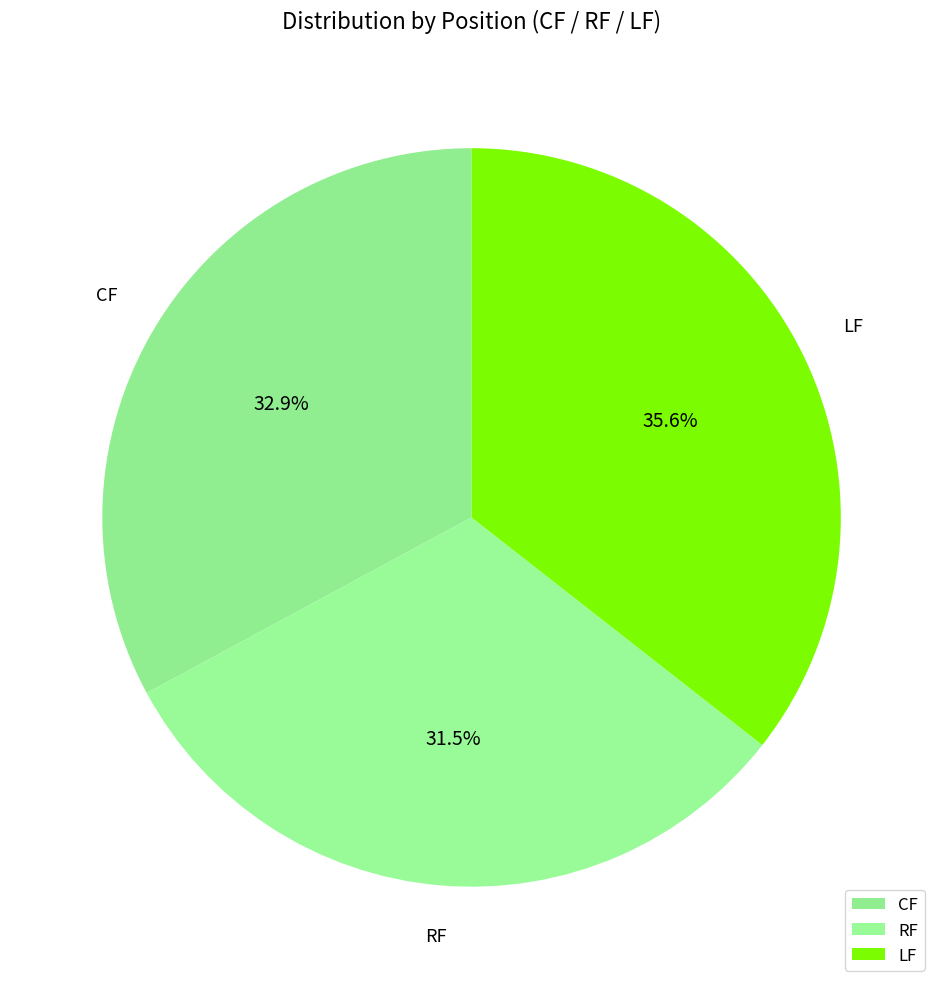

The CF slice represents 33% of the pie. True or false?

True